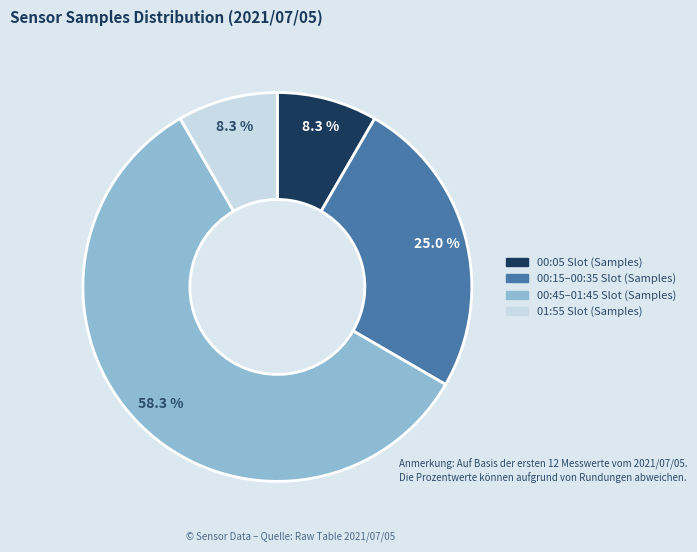

Is there a majority slice in this chart?

Yes